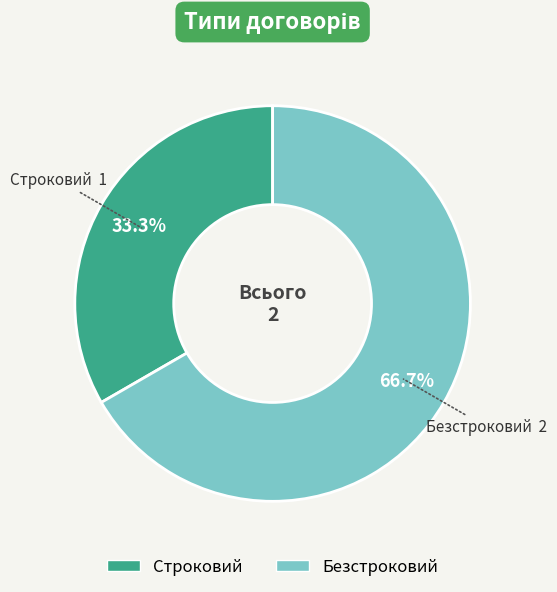

Is it true that Строковий is 40% of the pie?

False